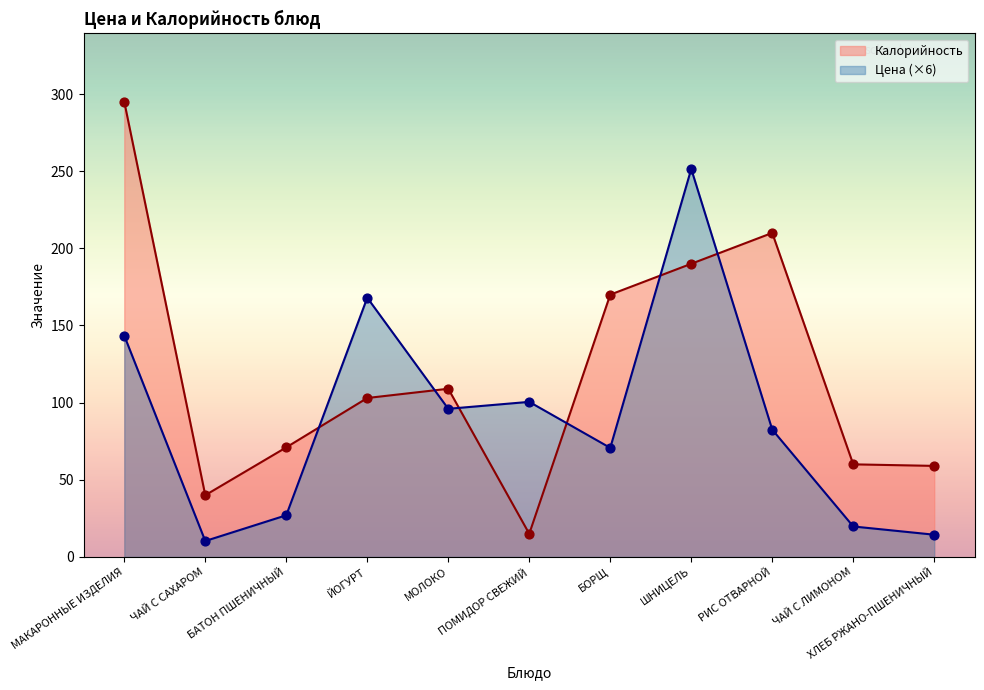

At how many categories does at least one series exceed 202?

3